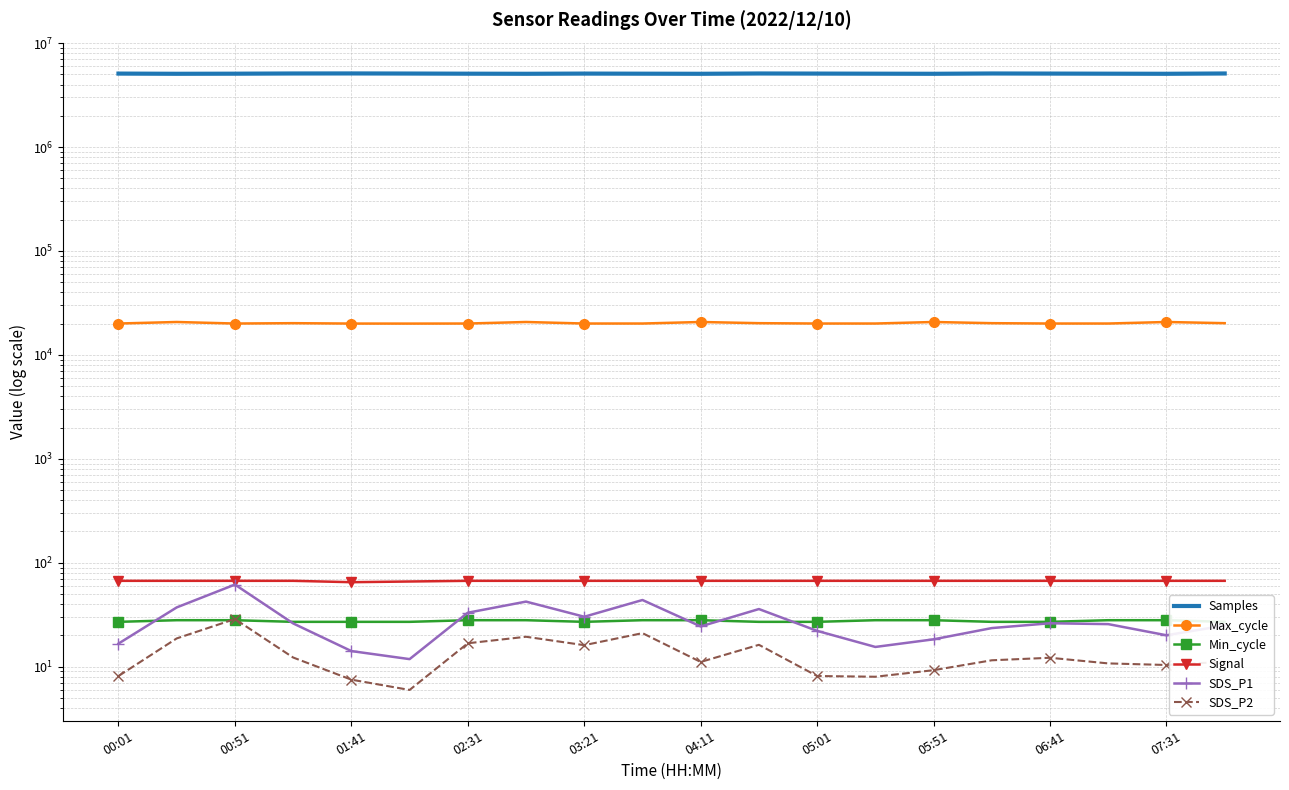

What value does the Min_cycle series have at 00:51?

28.0